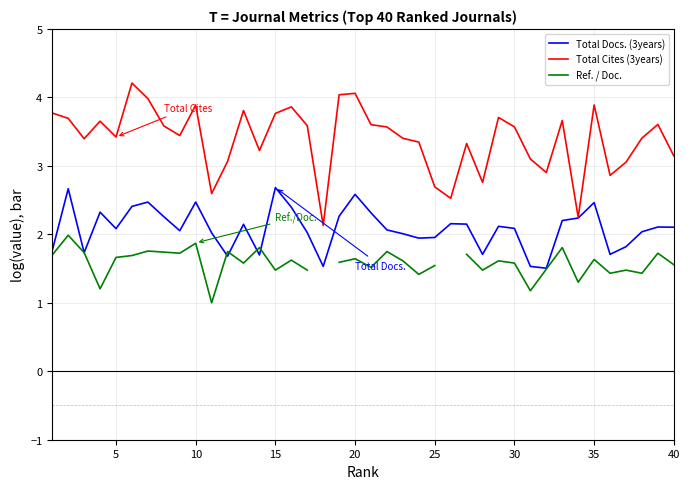

The value of Total Cites (3years) at 10 is 3.9. True or false?

True